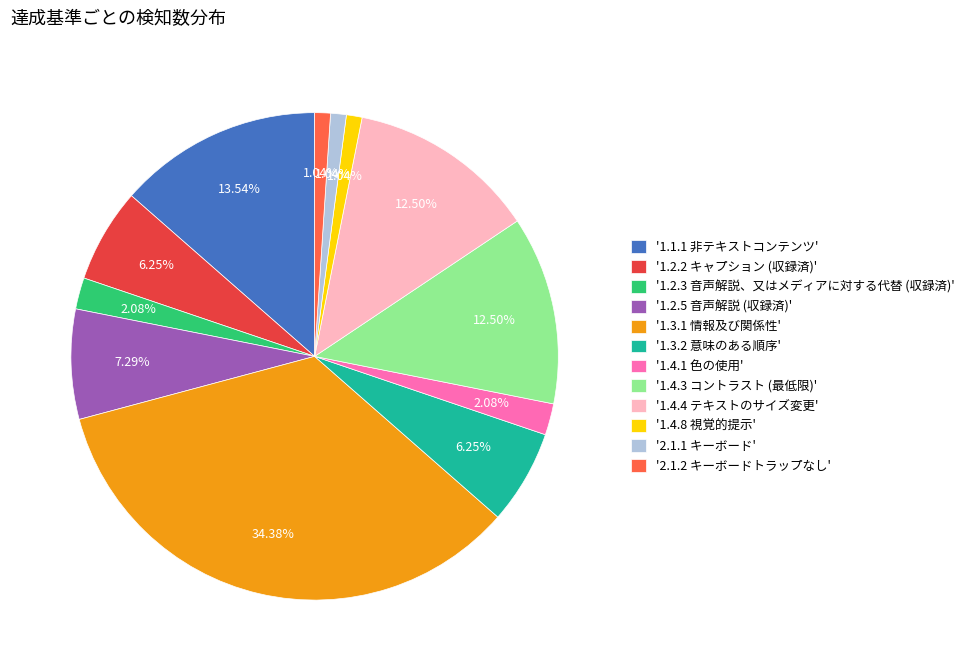

Approximately how many times larger is the value at '1.4.4 テキストのサイズ変更' compared to '2.1.1 キーボード'?

12.0